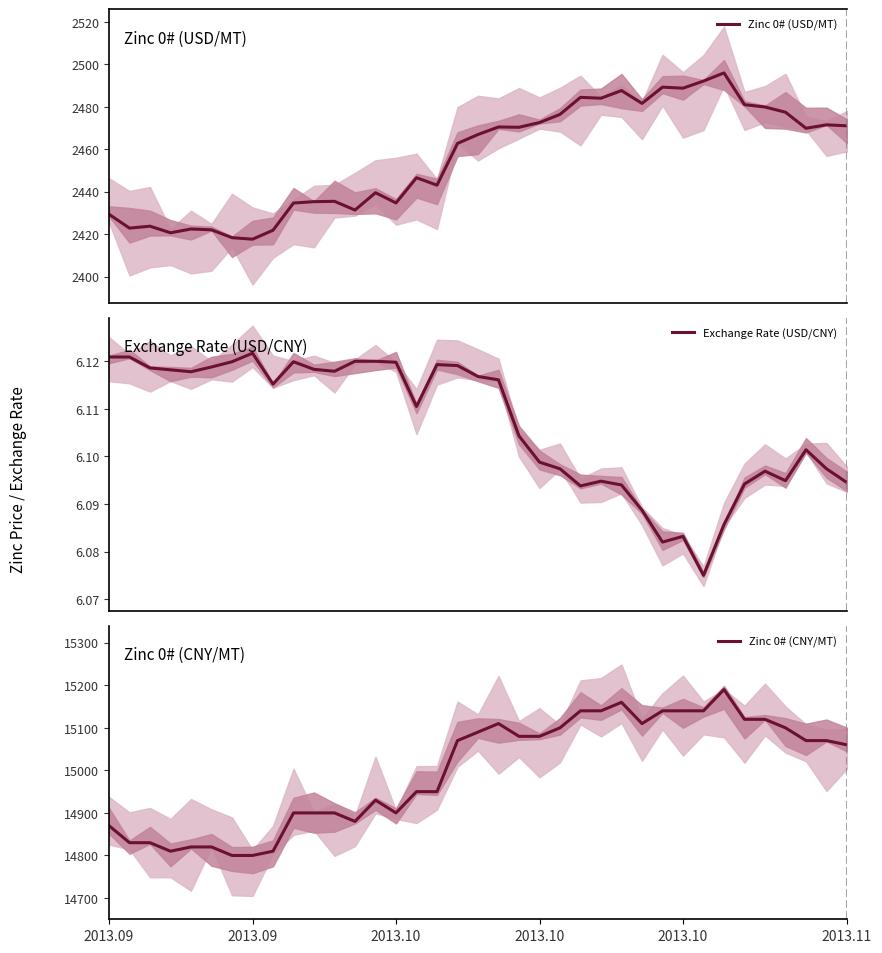

At how many categories does at least one series exceed 1649?

37